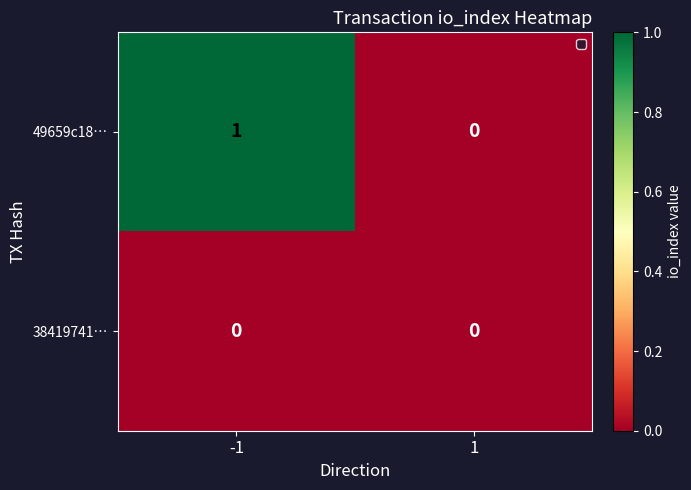

Which series has the largest total across all categories?

49659c18…